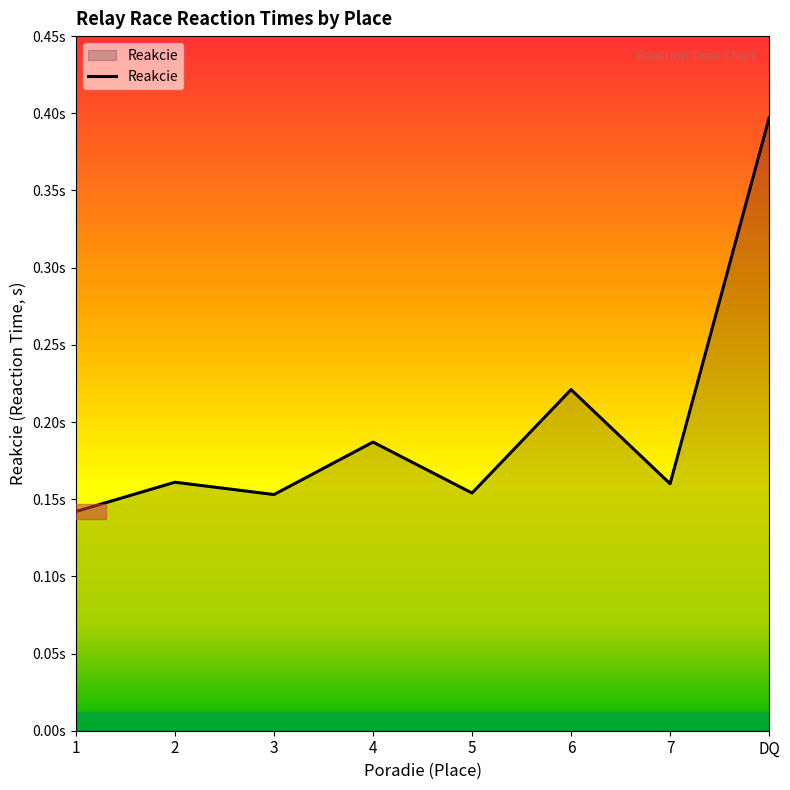

What is the minimum value shown in the chart?

0.1